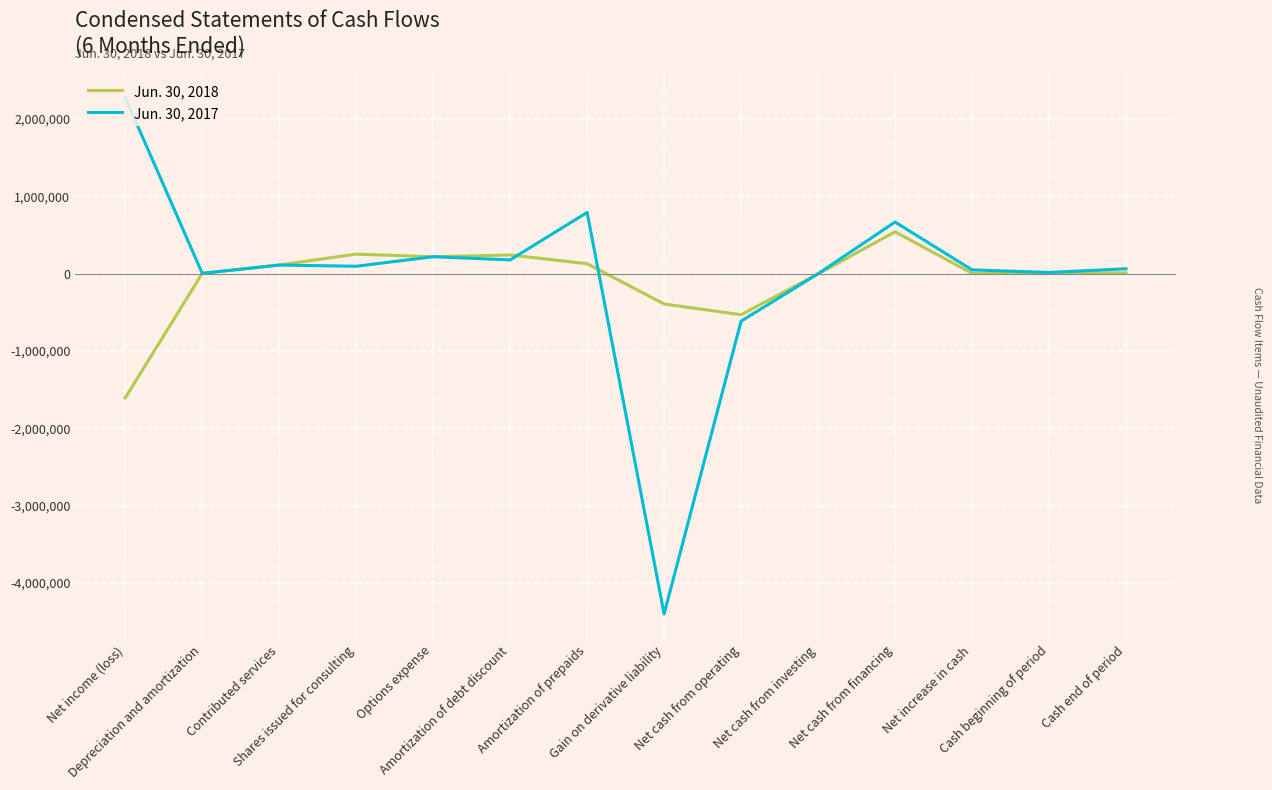

Which series has the widest spread of values?

Jun. 30, 2017